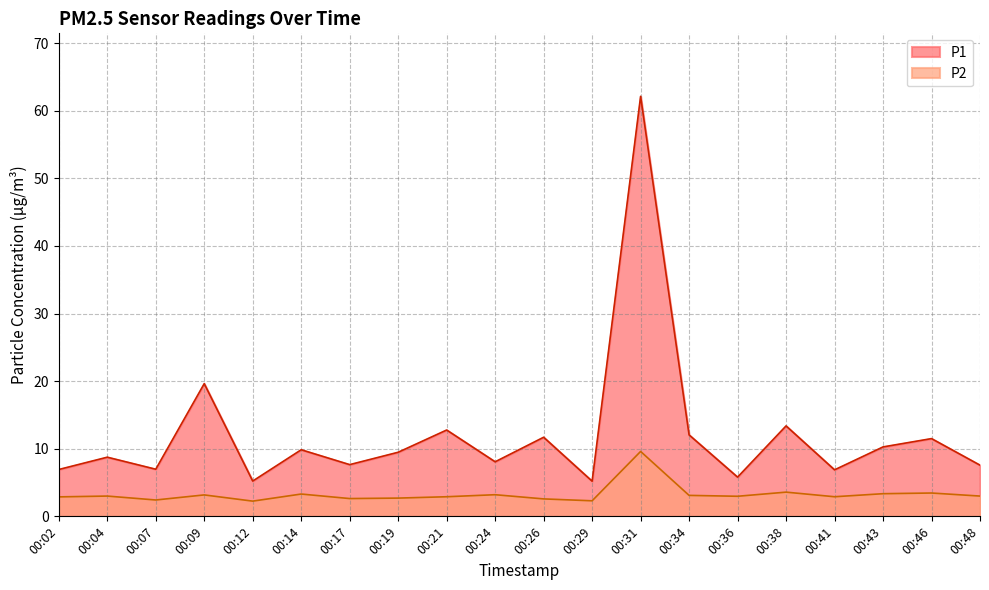

At how many categories does at least one series exceed 6?

17